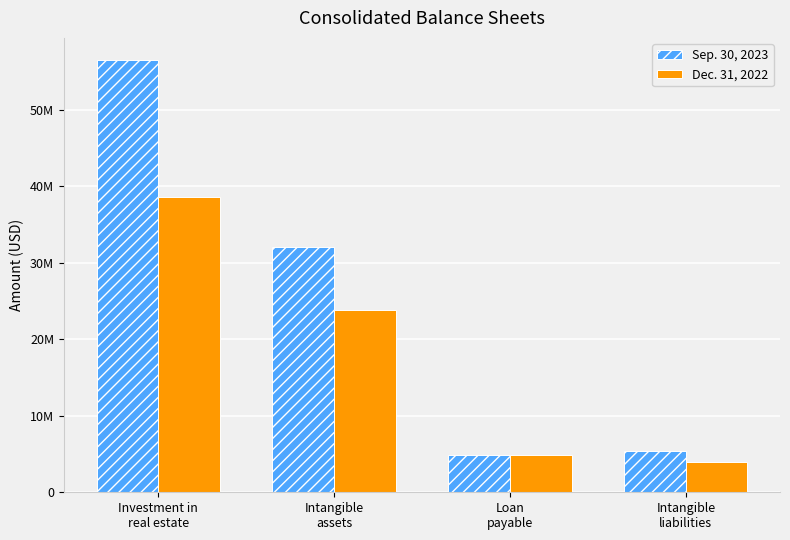

What is the sum of the Dec. 31, 2022 values at Loan
payable and Intangible
assets?

28739092